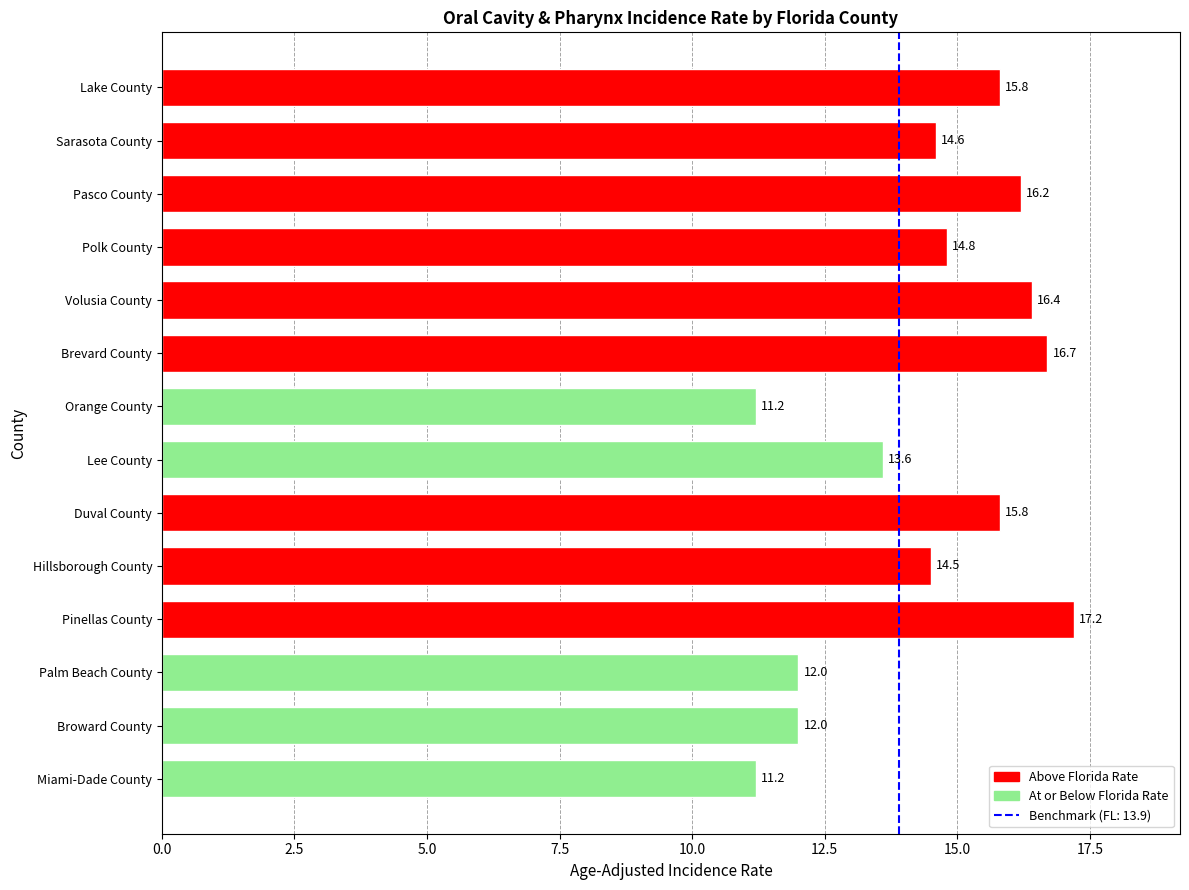

What is the ratio of the value at Pinellas County to the value at Pasco County?

1.1